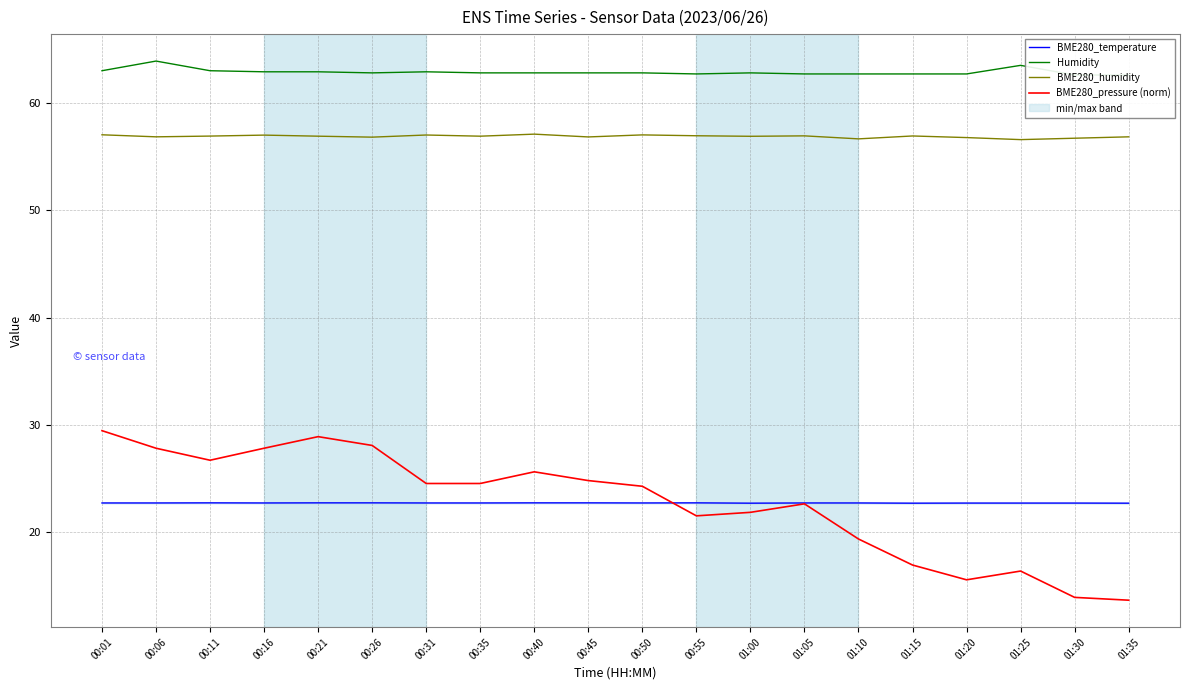

How many interior local peaks does the BME280_humidity series have?

6